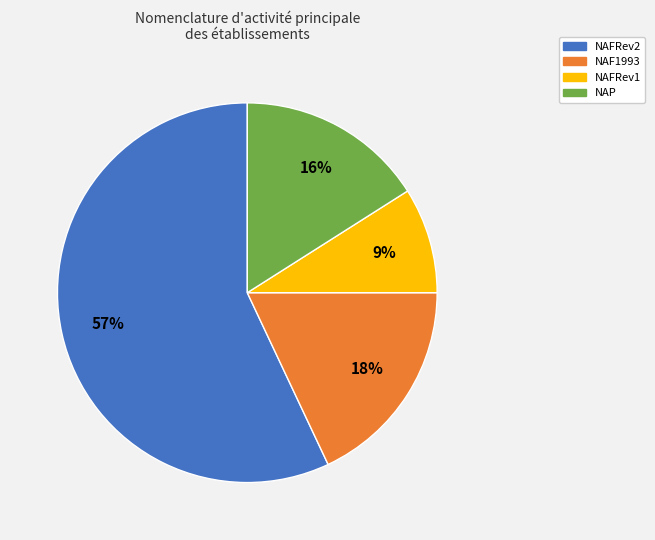

Between NAF1993 and NAFRev1, which is larger?

NAF1993